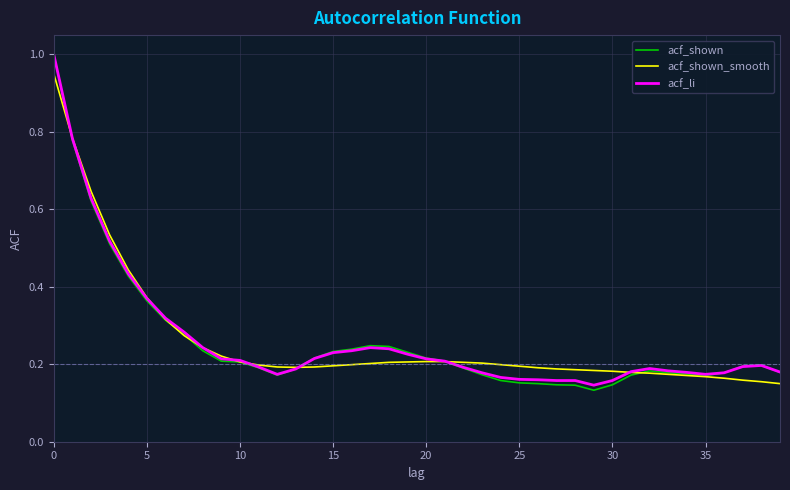

What is the maximum value for acf_shown?

1.0